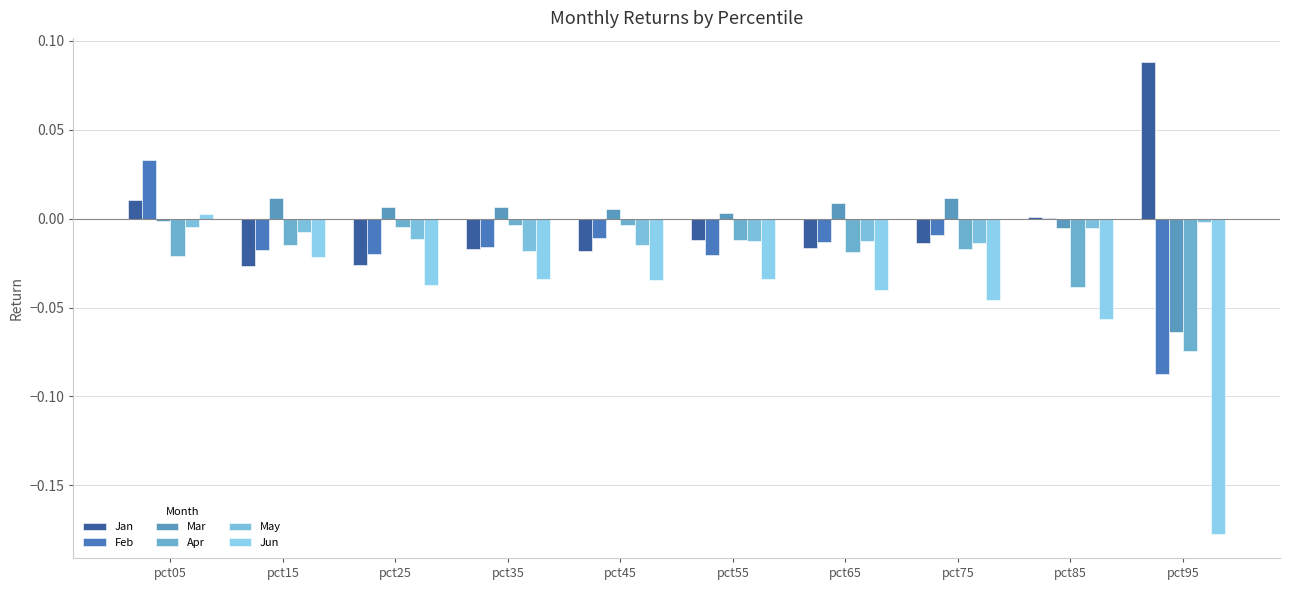

How many groups of bars are there?

10